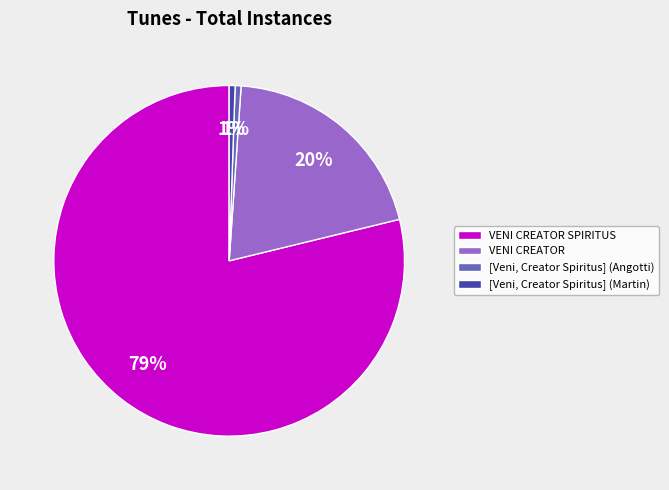

The [Veni, Creator Spiritus] (Angotti) slice represents 6% of the pie. True or false?

False